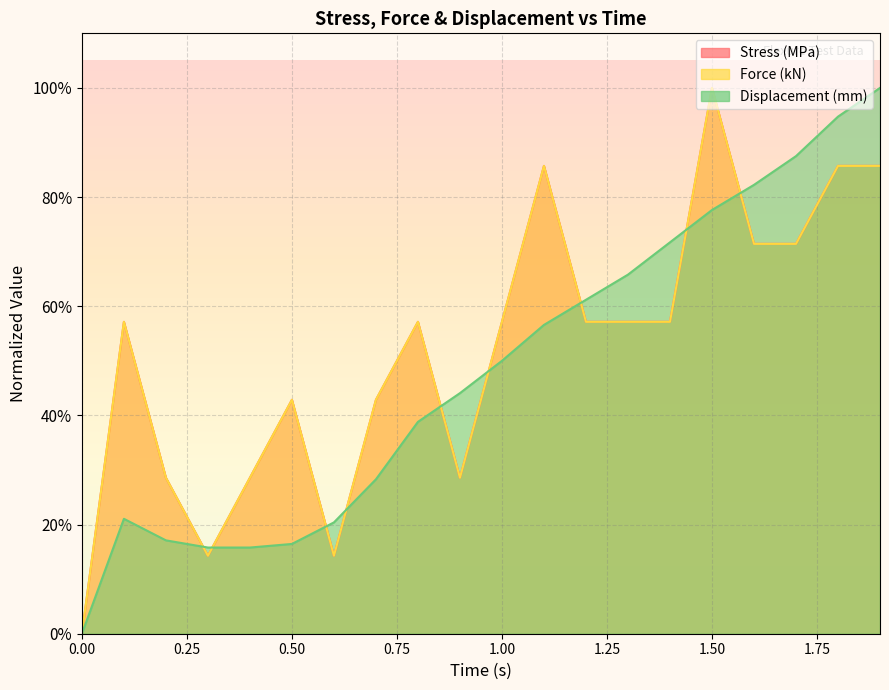

How many lines are shown in the chart?

3